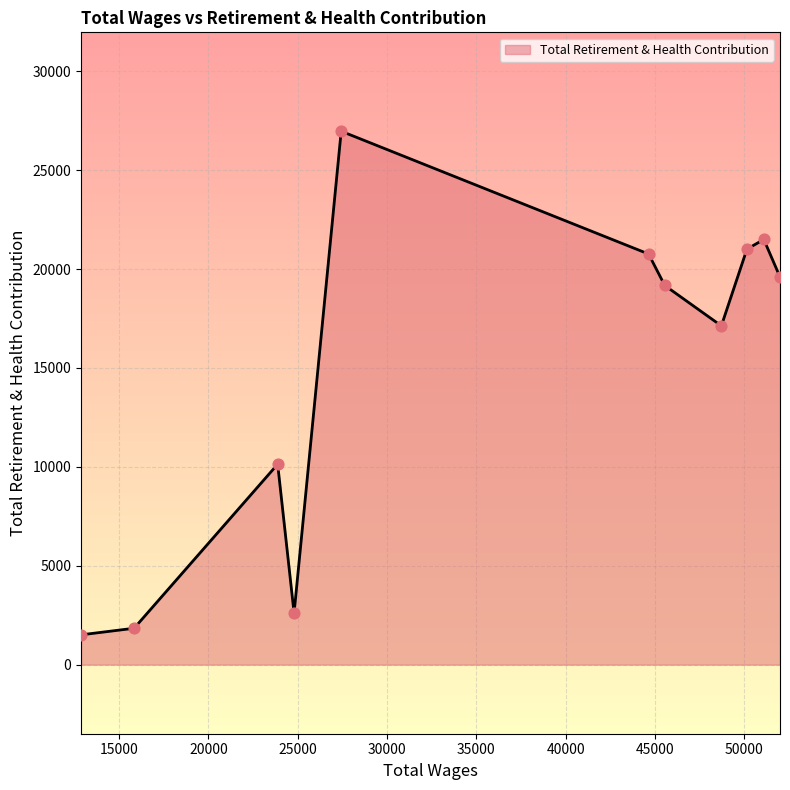

What is the difference between the maximum and minimum values?

25464